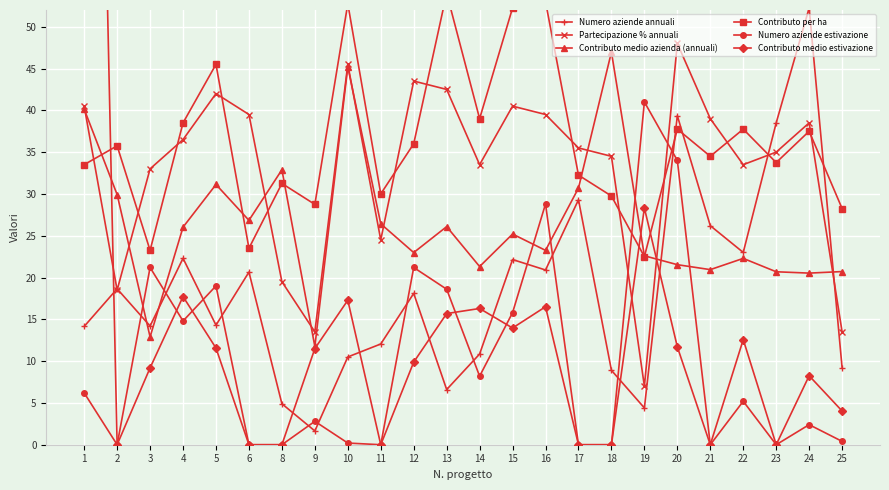

At which label does Numero aziende annuali reach its minimum?

9